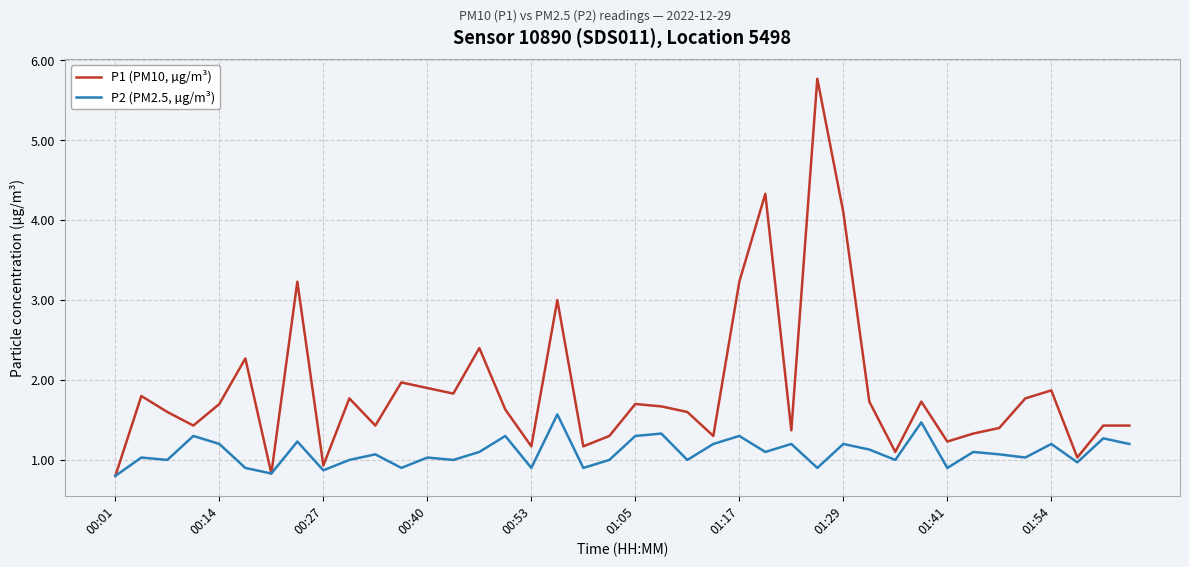

What is the highest value of the P2 (PM2.5, µg/m³) series?

1.6